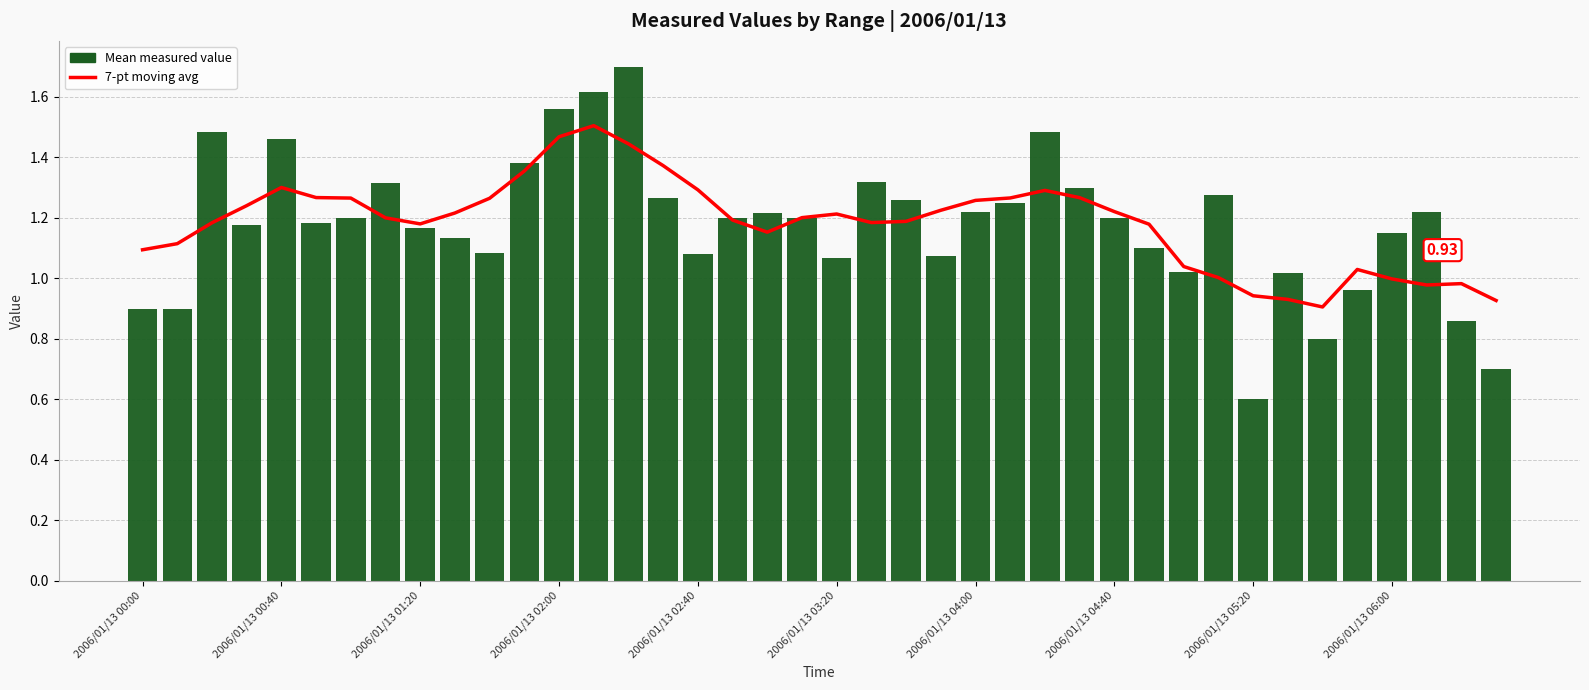

Rank the series at 18 from lowest to highest value.

7-pt moving avg, Mean measured value